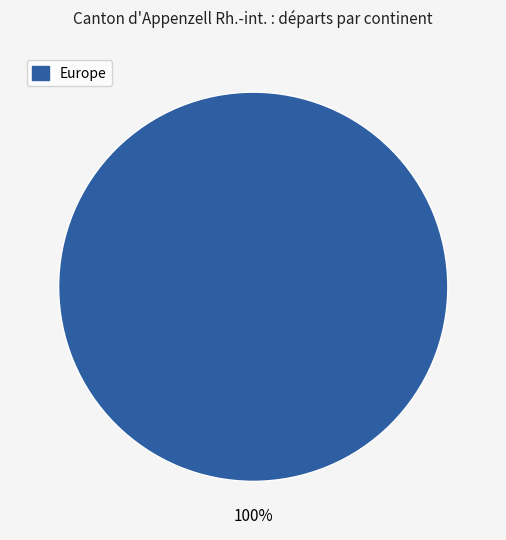

Is there any slice that represents more than half of the pie?

Yes